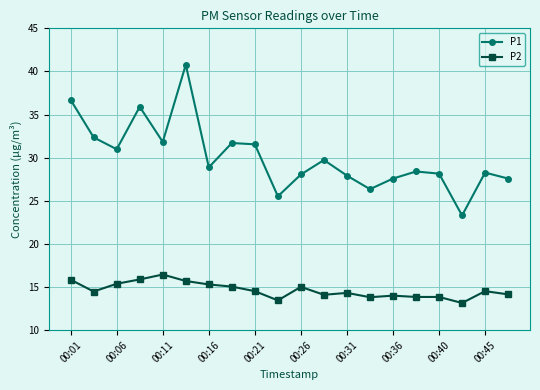

What is the lowest value of the P1 series?

23.3